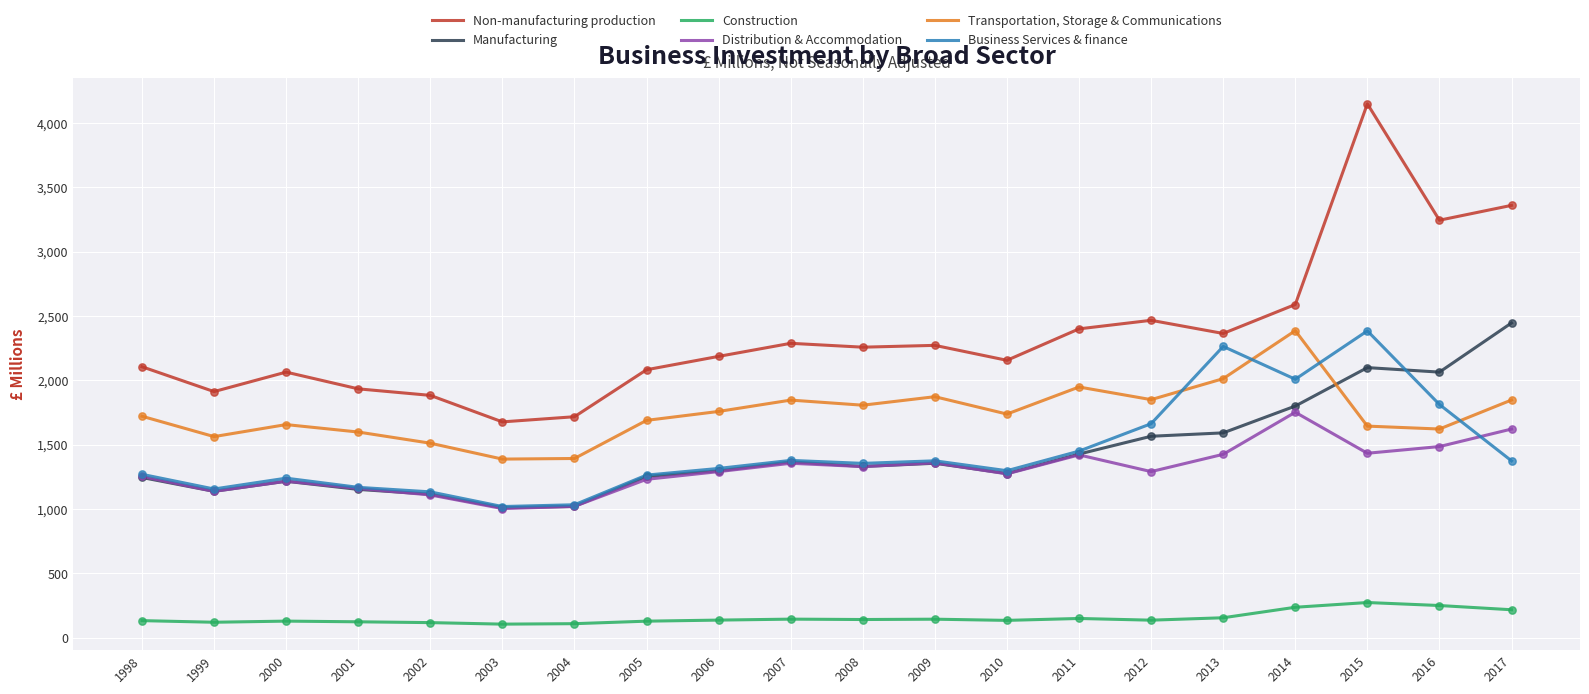

Which series has the largest range (max minus min)?

Non-manufacturing production